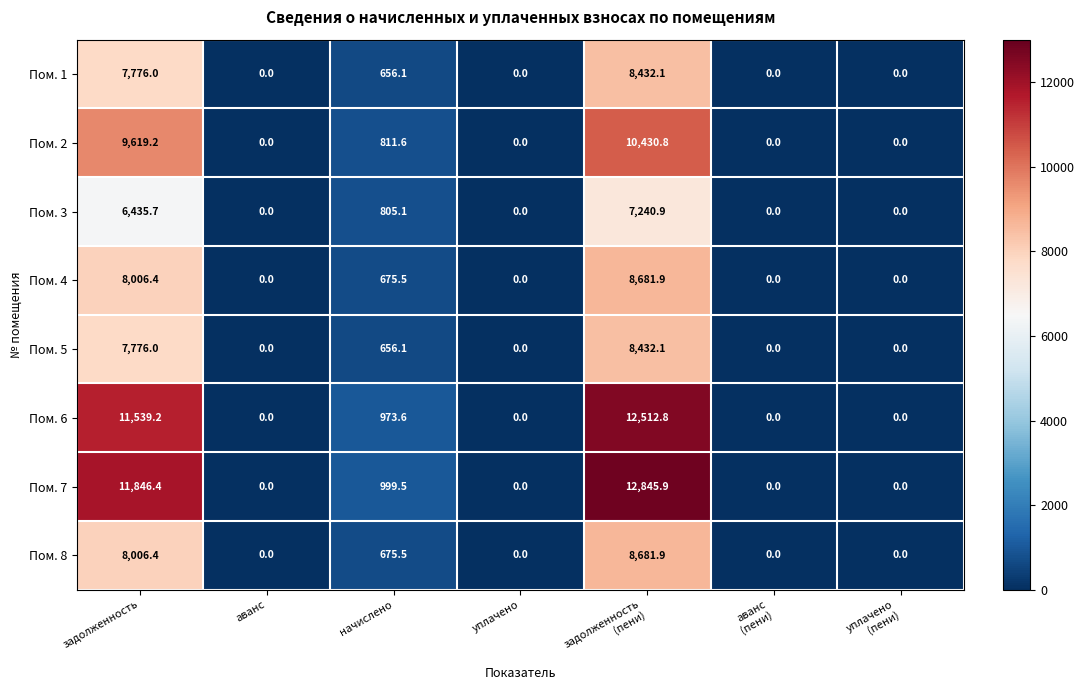

What is the maximum value shown in the chart?

12845.9